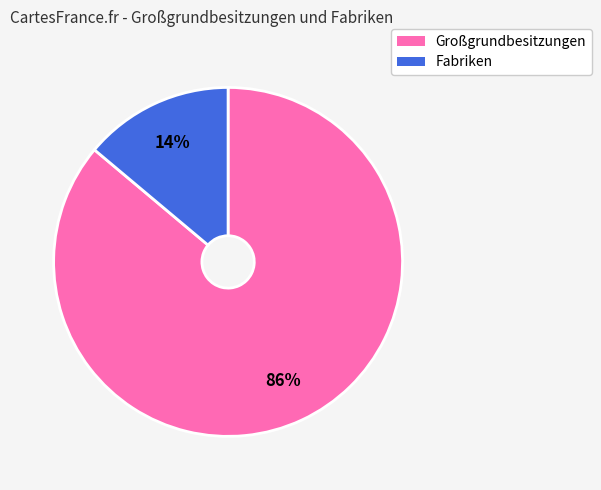

Is the sum of Großgrundbesitzungen and Fabriken greater than half?

Yes